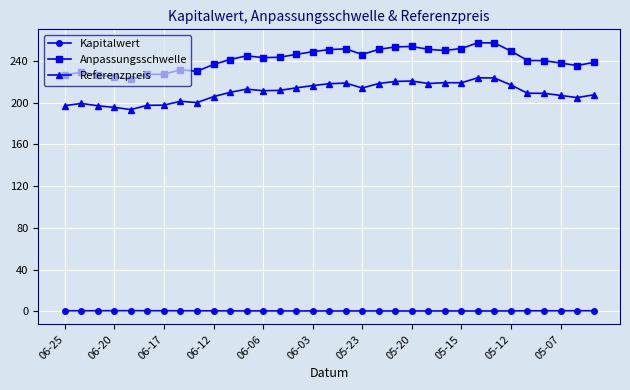

What is the maximum value for Anpassungsschwelle?

257.4